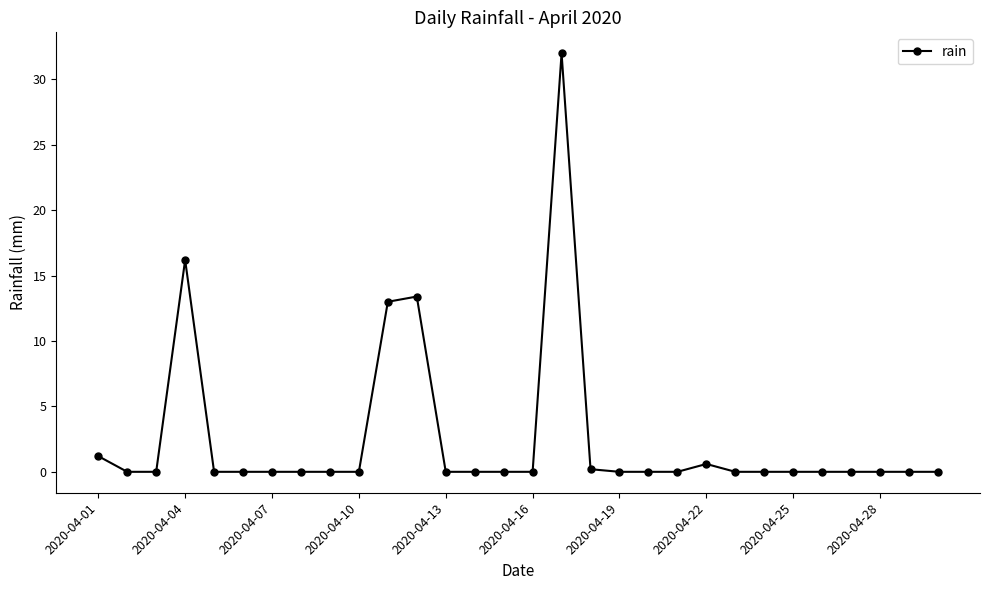

Reading left to right, what are all the values shown in this chart?

1.2	0.0	0.0	16.2	0.0	0.0	0.0	0.0	0.0	0.0	13.0	13.4	0.0	0.0	0.0	0.0	32.0	0.2	0.0	0.0	0.0	0.6	0.0	0.0	0.0	0.0	0.0	0.0	0.0	0.0